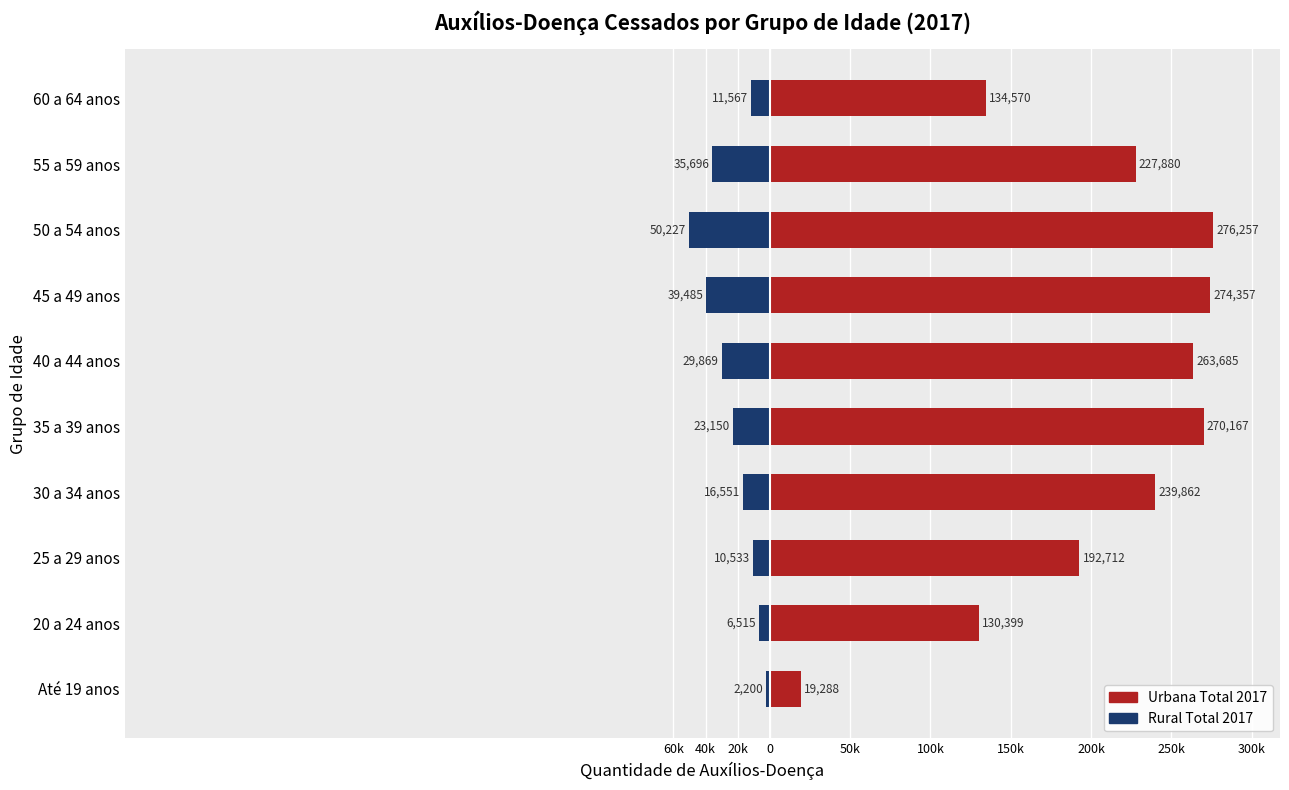

Between Até 19 anos and 20 a 24 anos, which is larger?

20 a 24 anos